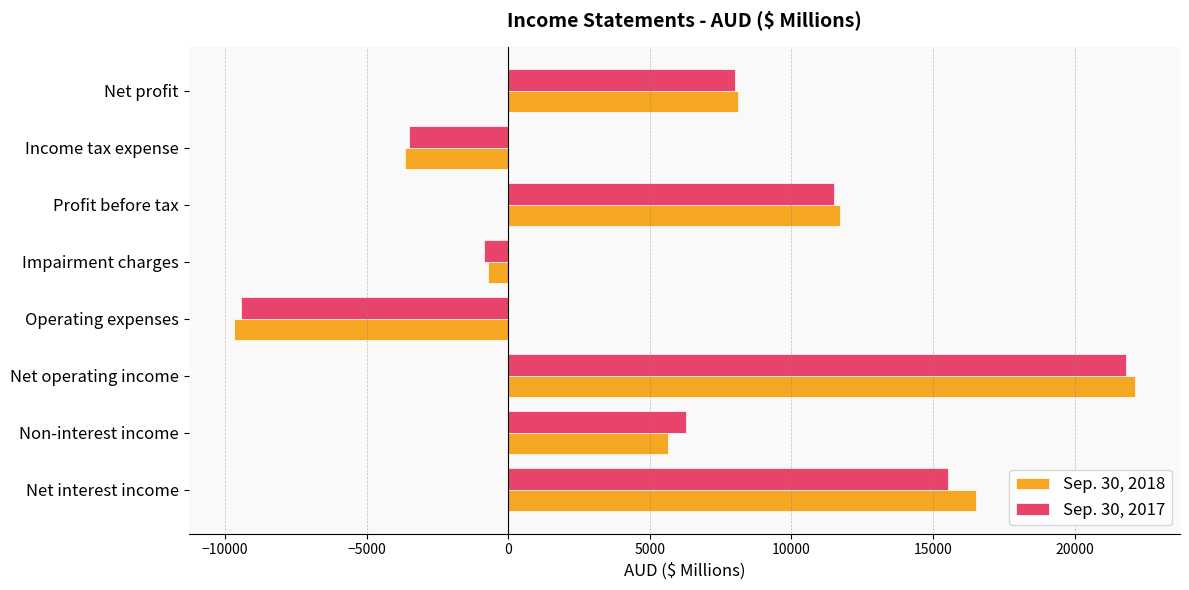

At which label is Sep. 30, 2017 closest to 6184?

Non-interest income